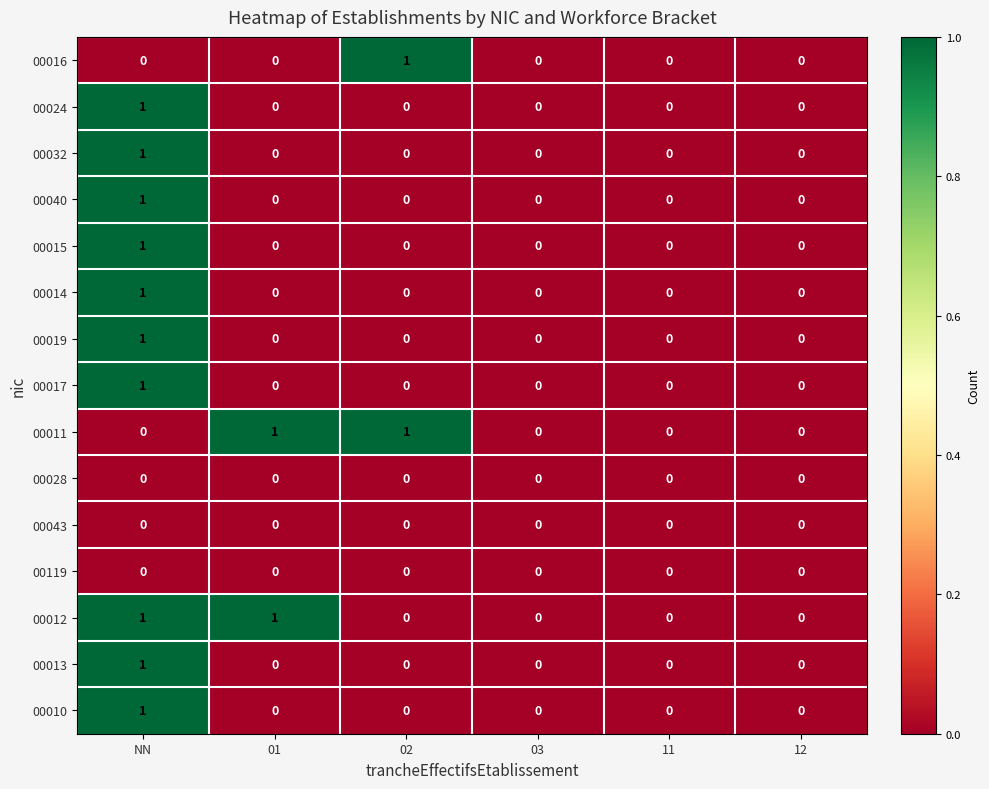

At which category is the sum across all series the highest?

NN